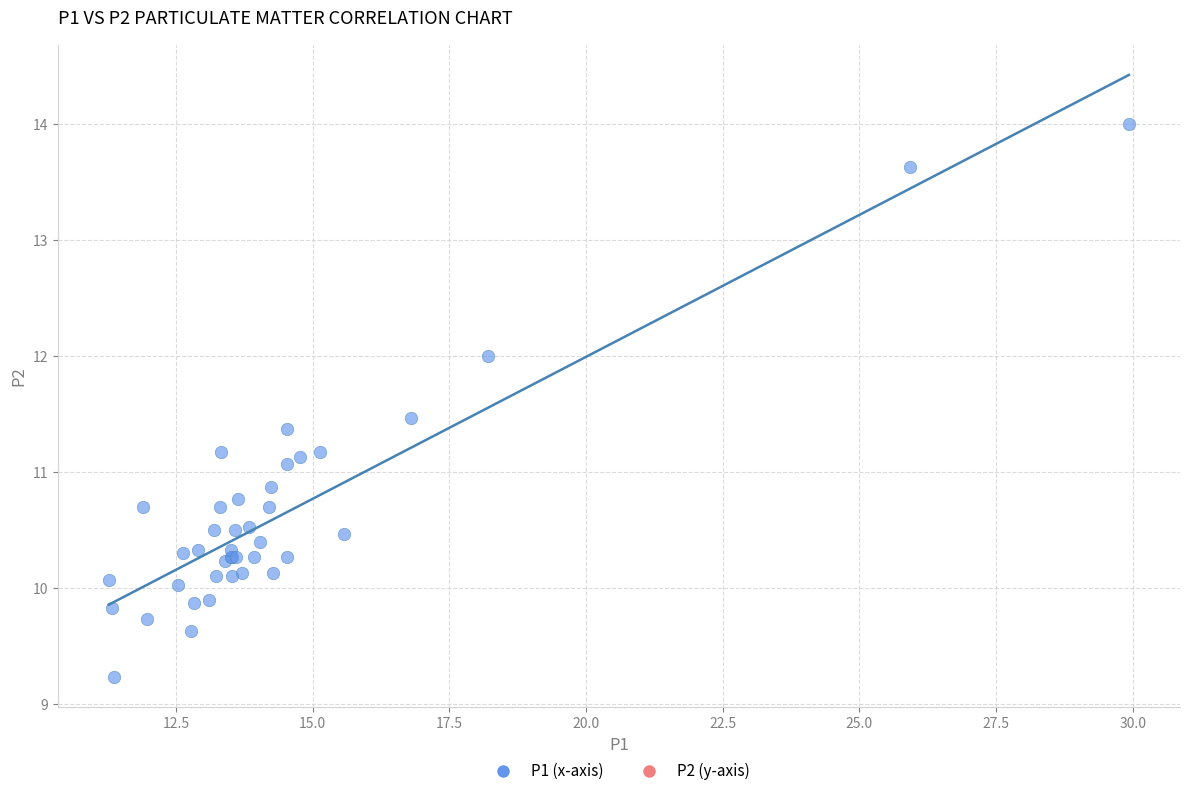

What Y value in the scatter plot is closest to 11?

11.1